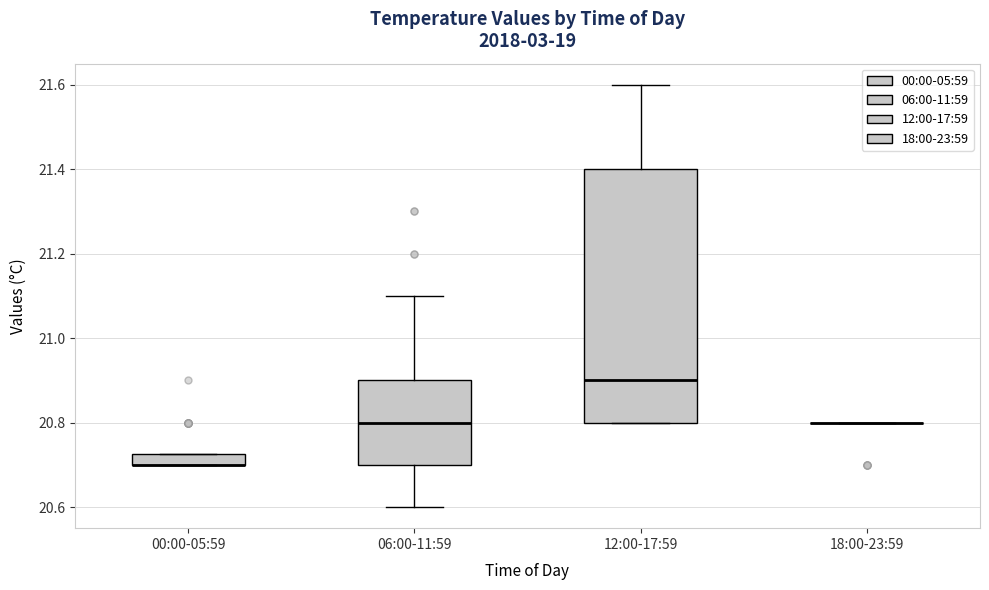

Where does the lower whisker of the box for 06:00-11:59 end on the y-axis? The values are not printed on the chart, so give them approximately, as read against the axis.

20.60